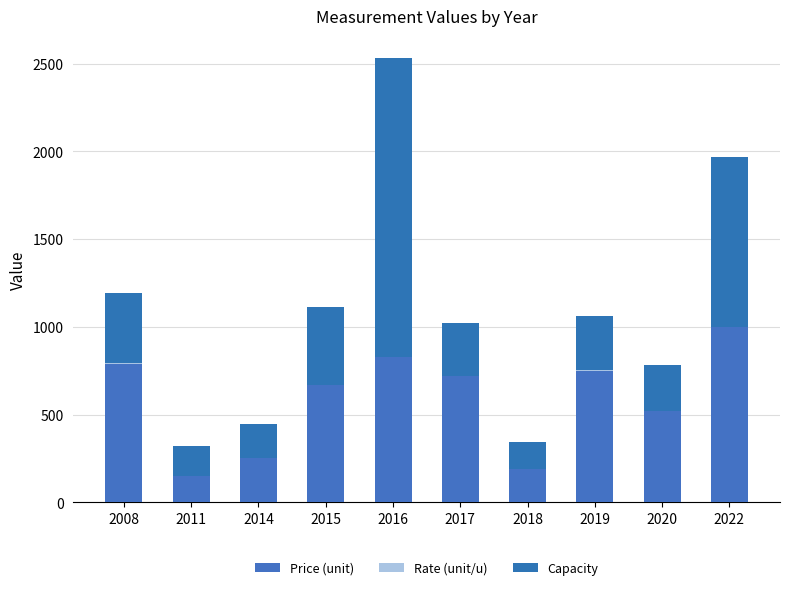

Which series has the largest total across all categories?

Price (unit)